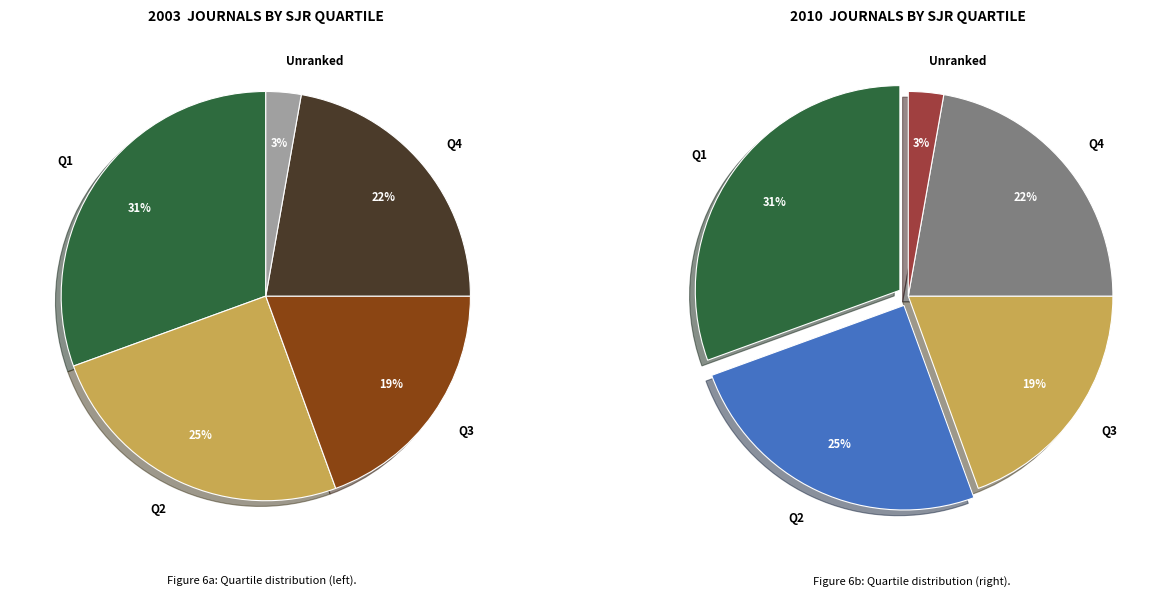

Does any single category account for the majority?

No